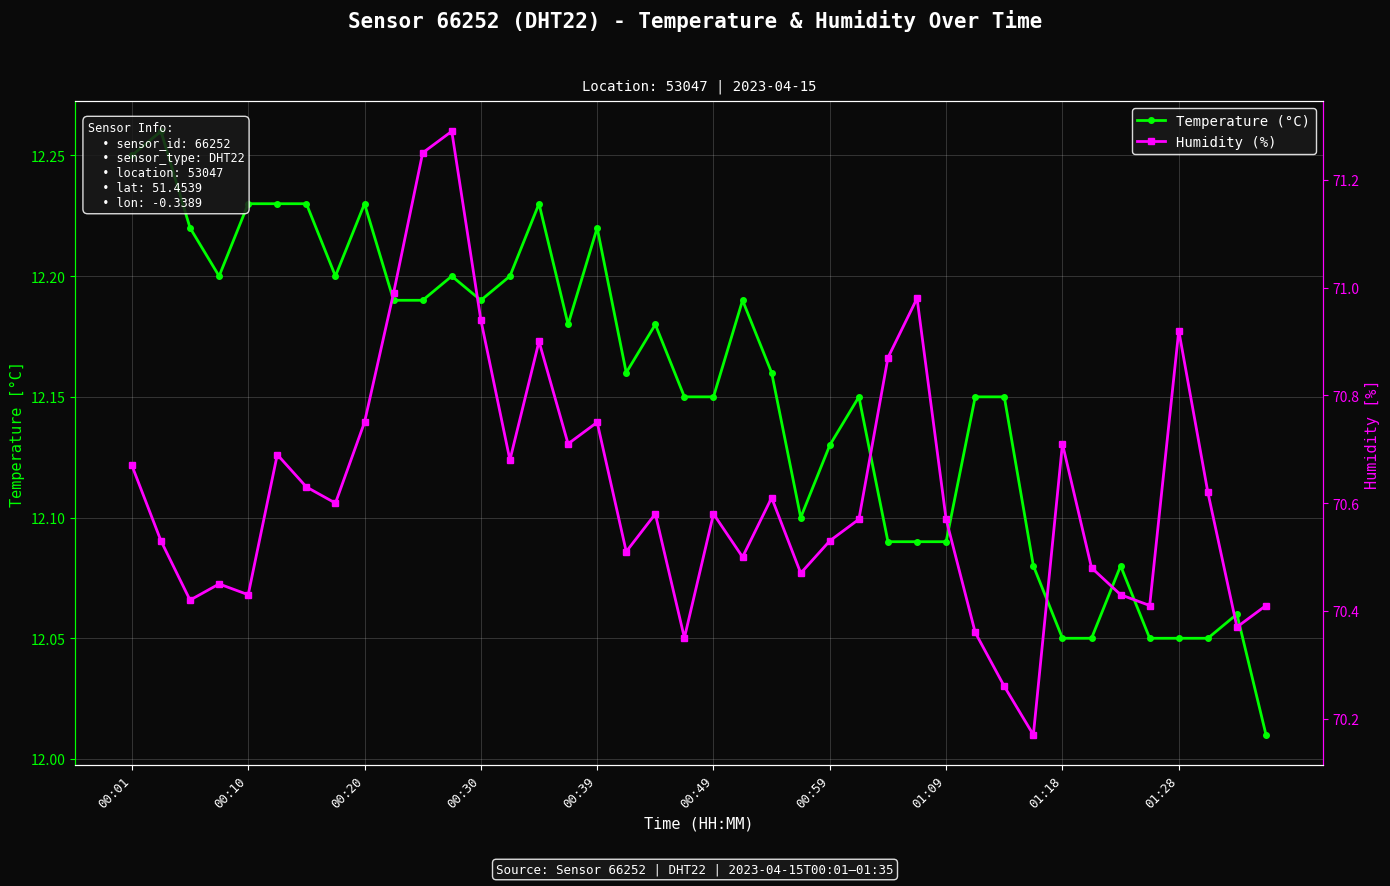

What is the maximum value for Humidity (%)?

71.3